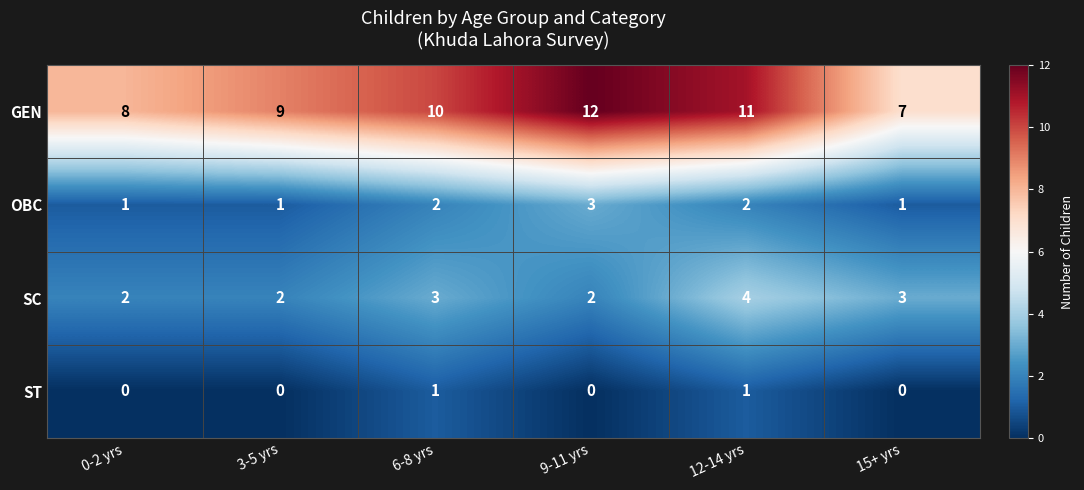

The value of GEN at 12-14 yrs is 7. True or false?

False